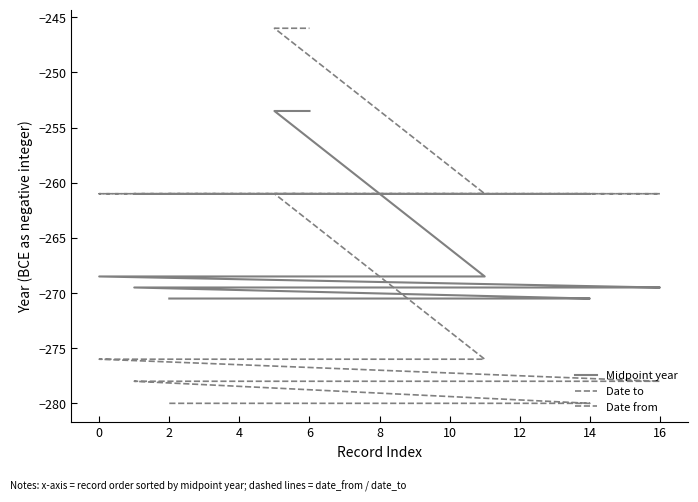

What is the sum of the Midpoint year values at 12 and 6?

-539.0